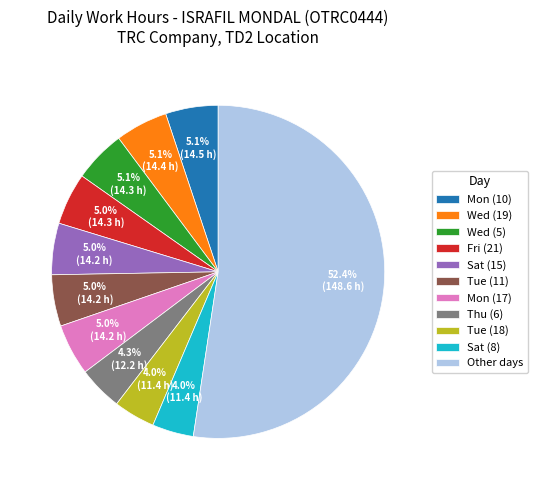

What is the ratio of the value at Wed (19) to the value at Fri (21)?

1.0